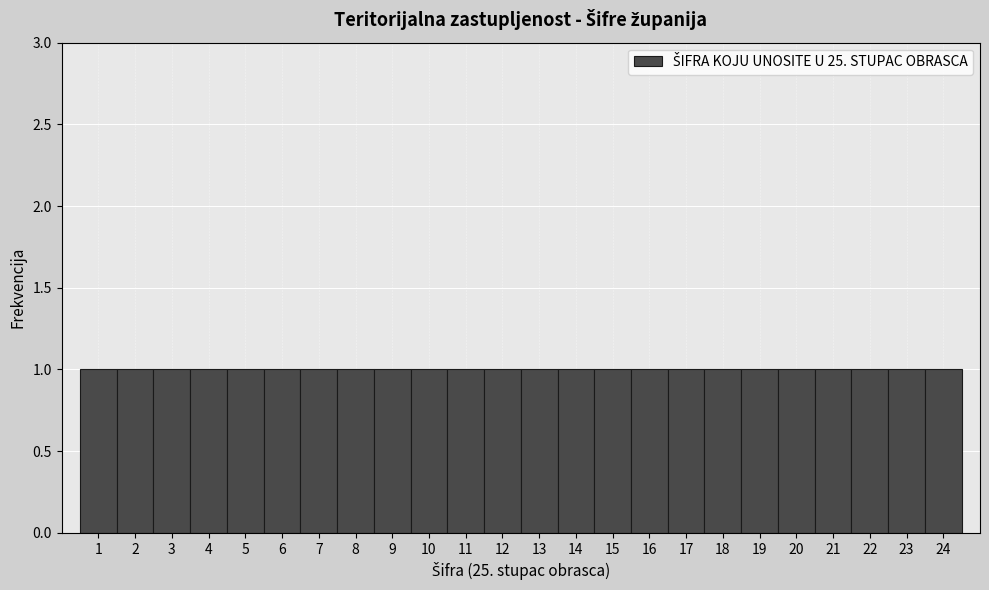

Reading left to right, list every bar in this chart as the range it spans on the x-axis followed by its height. The values are not printed on the chart, so give them approximately, as read against the axis.

0.5 to 1.5: 1
1.5 to 2.5: 1
2.5 to 3.5: 1
3.5 to 4.5: 1
4.5 to 5.5: 1
5.5 to 6.5: 1
6.5 to 7.5: 1
7.5 to 8.5: 1
8.5 to 9.5: 1
9.5 to 10.5: 1
10.5 to 11.5: 1
11.5 to 12.5: 1
12.5 to 13.5: 1
13.5 to 14.5: 1
14.5 to 15.5: 1
15.5 to 16.5: 1
16.5 to 17.5: 1
17.5 to 18.5: 1
18.5 to 19.5: 1
19.5 to 20.5: 1
20.5 to 21.5: 1
21.5 to 22.5: 1
22.5 to 23.5: 1
23.5 to 24.5: 1